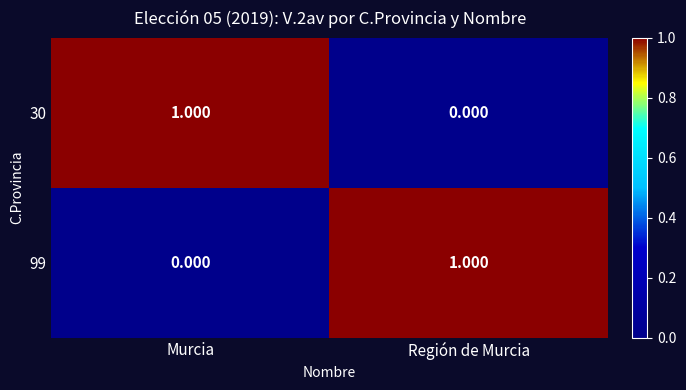

Rank the categories by 30 value from highest to lowest.

Murcia, Región de Murcia